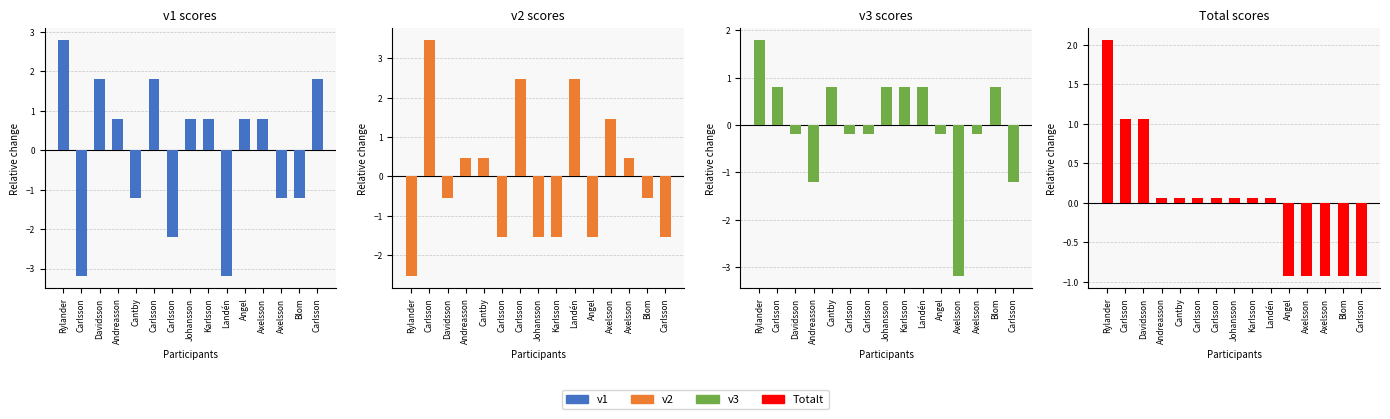

Rank the series by their maximum value, from highest to lowest.

v2, v1, Totalt, v3